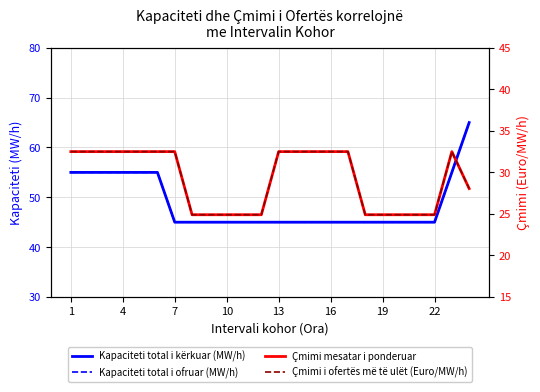

Reading left to right, what are all the values shown in this chart?

Kapaciteti total i kërkuar (MW/h): 55.0	55.0	55.0	55.0	55.0	55.0	45.0	45.0	45.0	45.0	45.0	45.0	45.0	45.0	45.0	45.0	45.0	45.0	45.0	45.0	45.0	45.0	55.0	65.0
Kapaciteti total i ofruar (MW/h): 55.0	55.0	55.0	55.0	55.0	55.0	45.0	45.0	45.0	45.0	45.0	45.0	45.0	45.0	45.0	45.0	45.0	45.0	45.0	45.0	45.0	45.0	55.0	65.0
Çmimi mesatar i ponderuar: 32.5	32.5	32.5	32.5	32.5	32.5	32.5	24.9	24.9	24.9	24.9	24.9	32.5	32.5	32.5	32.5	32.5	24.9	24.9	24.9	24.9	24.9	32.5	28.1
Çmimi i ofertës më të ulët (Euro/MW/h): 32.5	32.5	32.5	32.5	32.5	32.5	32.5	24.9	24.9	24.9	24.9	24.9	32.5	32.5	32.5	32.5	32.5	24.9	24.9	24.9	24.9	24.9	32.5	28.1